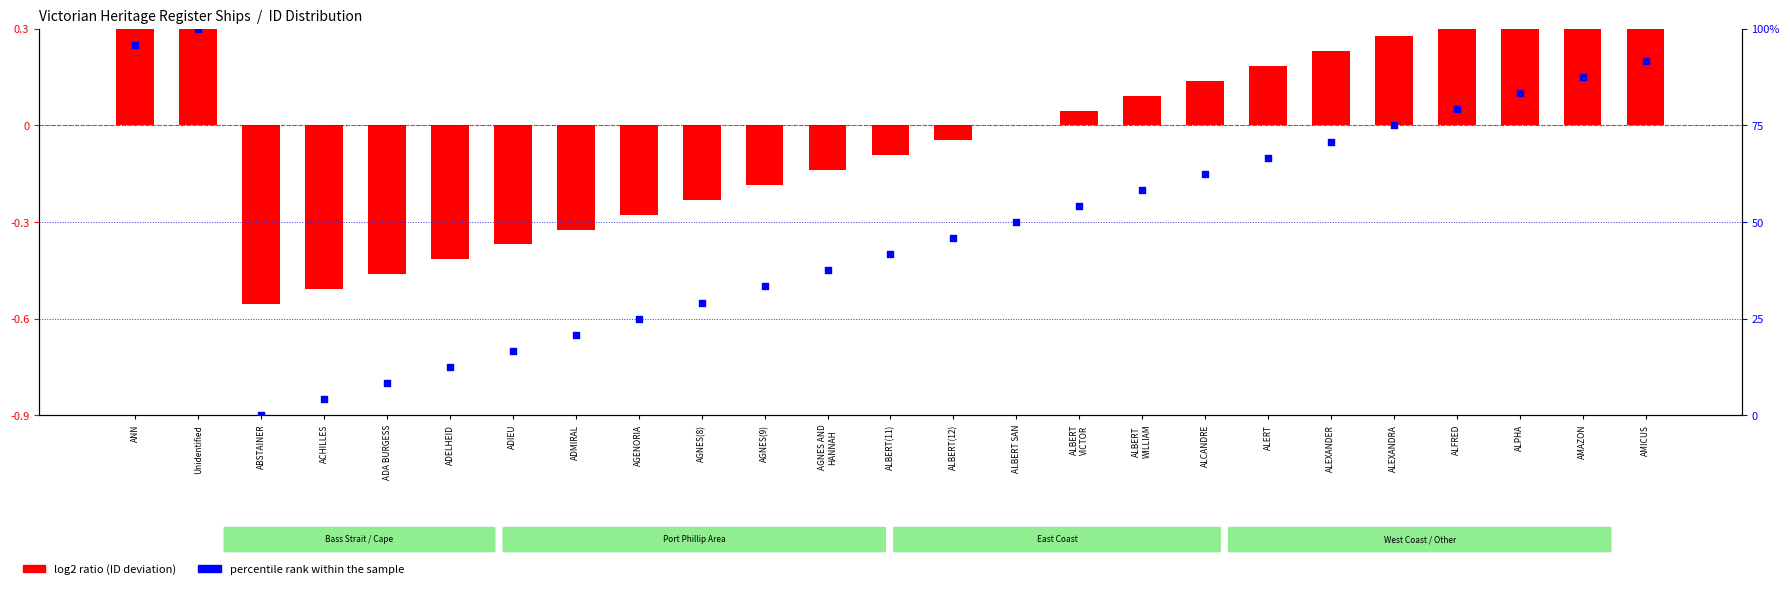

What is the ratio of the value at ALEXANDER to the value at ALFRED?

0.9